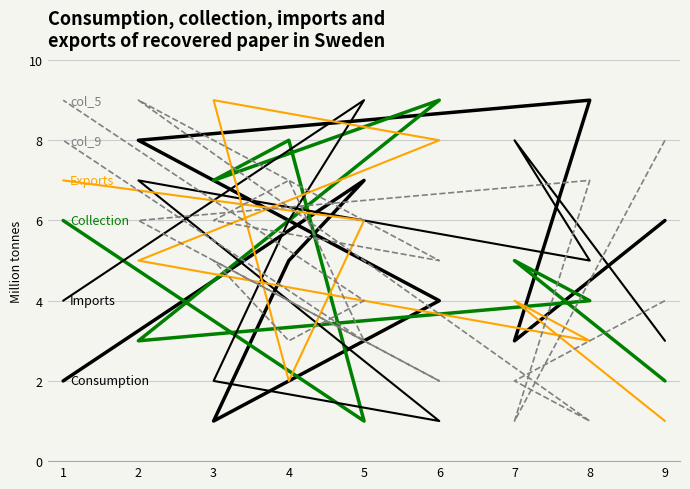

How many times do Imports and Consumption cross each other?

3